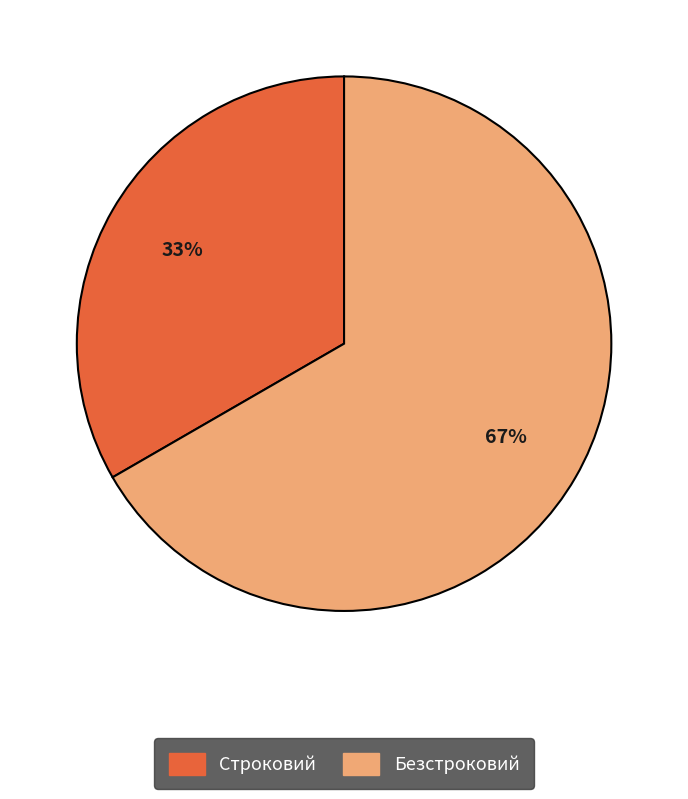

To the nearest percent, what percentage of the pie is Безстроковий?

67%